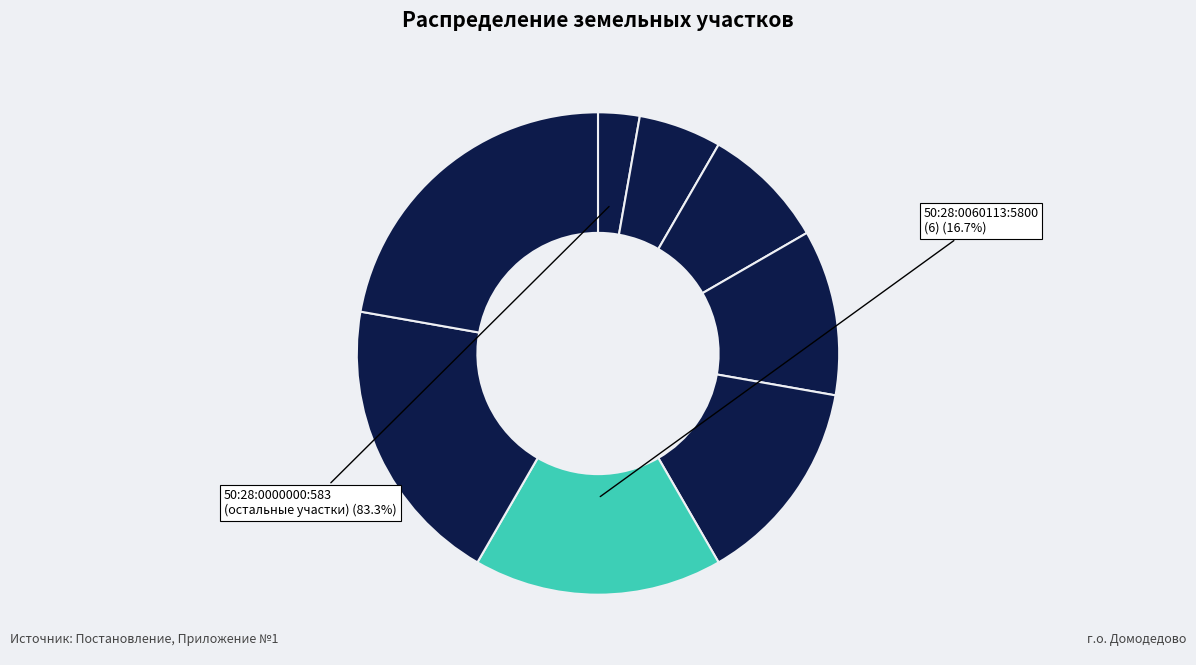

Does 50:28:0060113:7400 account for over 50% of the chart?

No